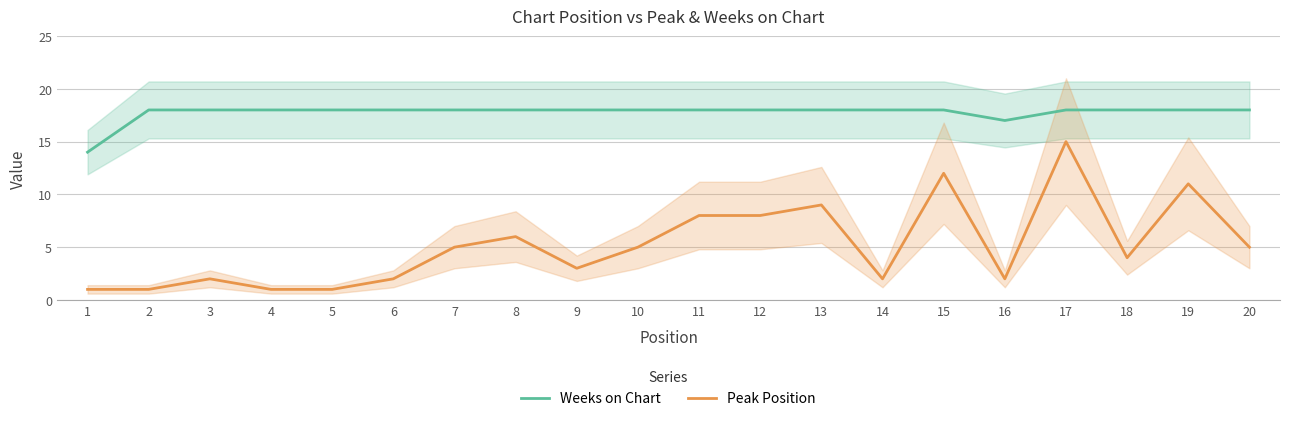

Is this an area chart (filled region under the line)?

No